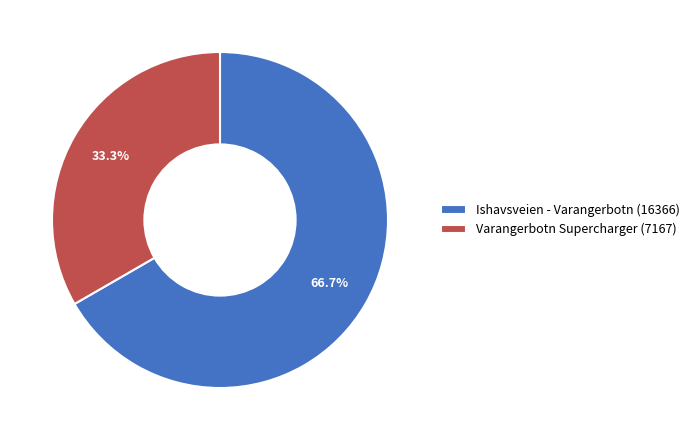

To the nearest percent, what is the average slice percentage?

50%